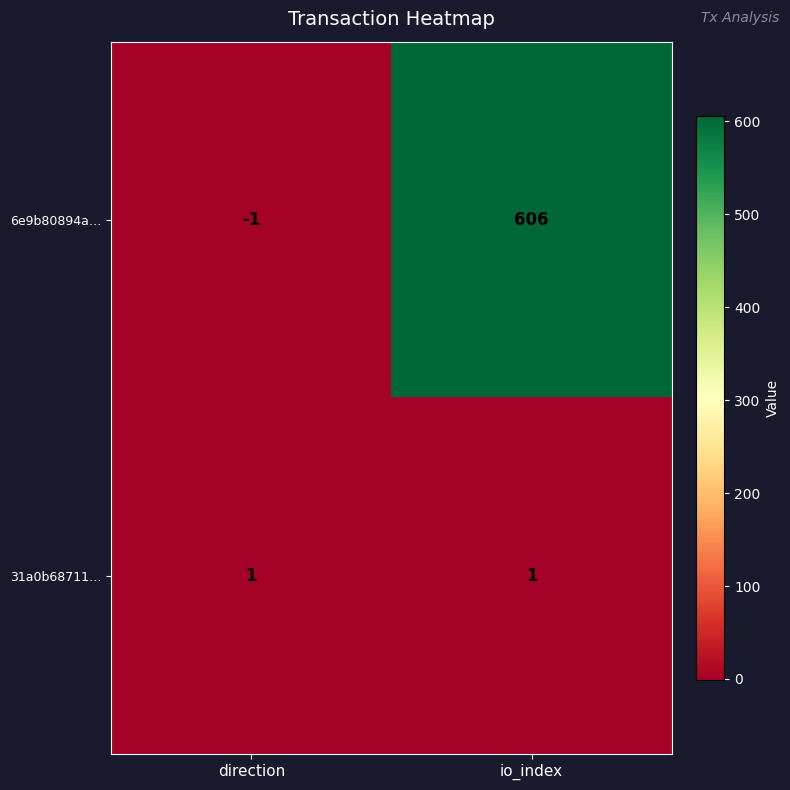

List the series in order of their overall mean, highest first.

6e9b80894a…, 31a0b68711…